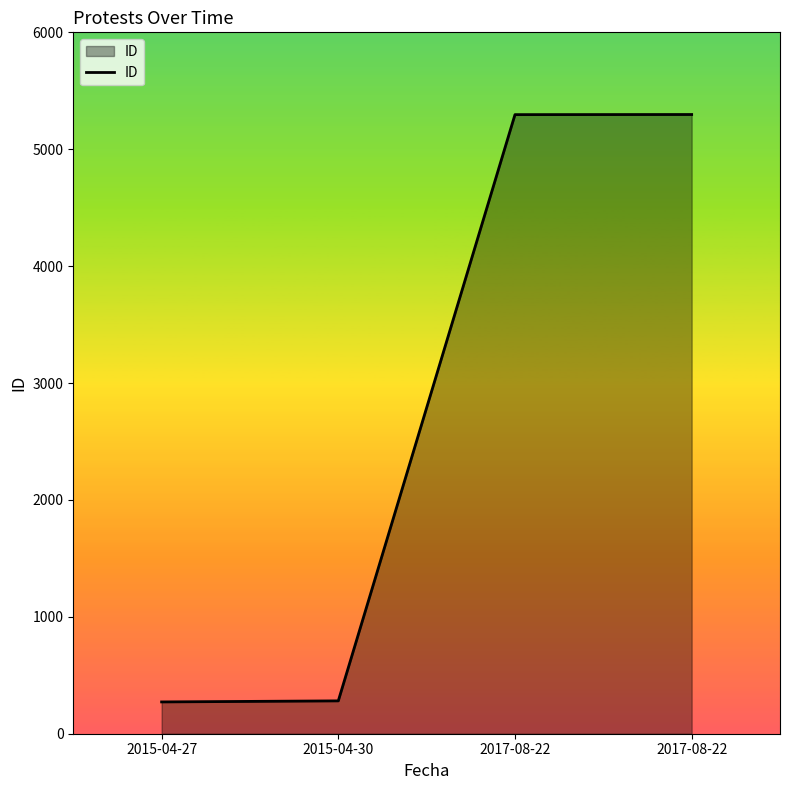

Count the number of data series in this chart.

1